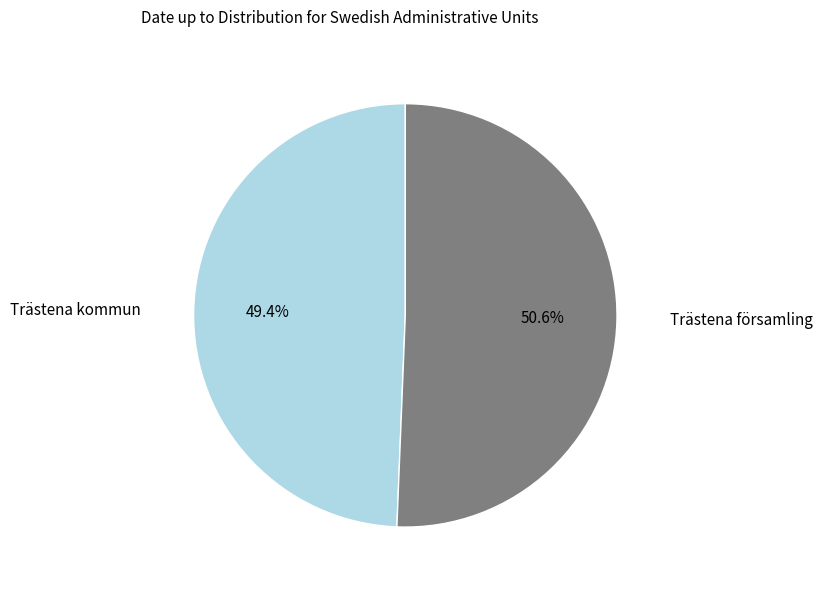

To the nearest percent, what portion does Trästena kommun represent?

49%